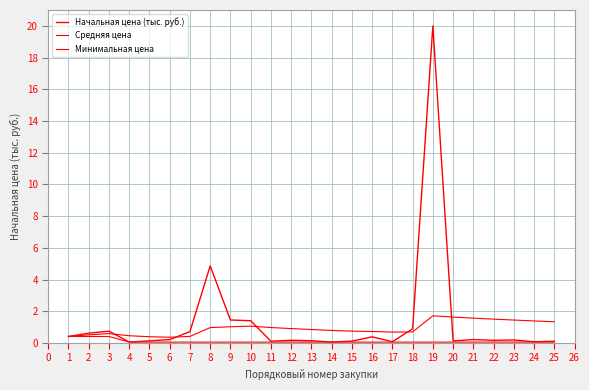

True or false: Средняя цена has more than 2 points higher than both neighbors.

True